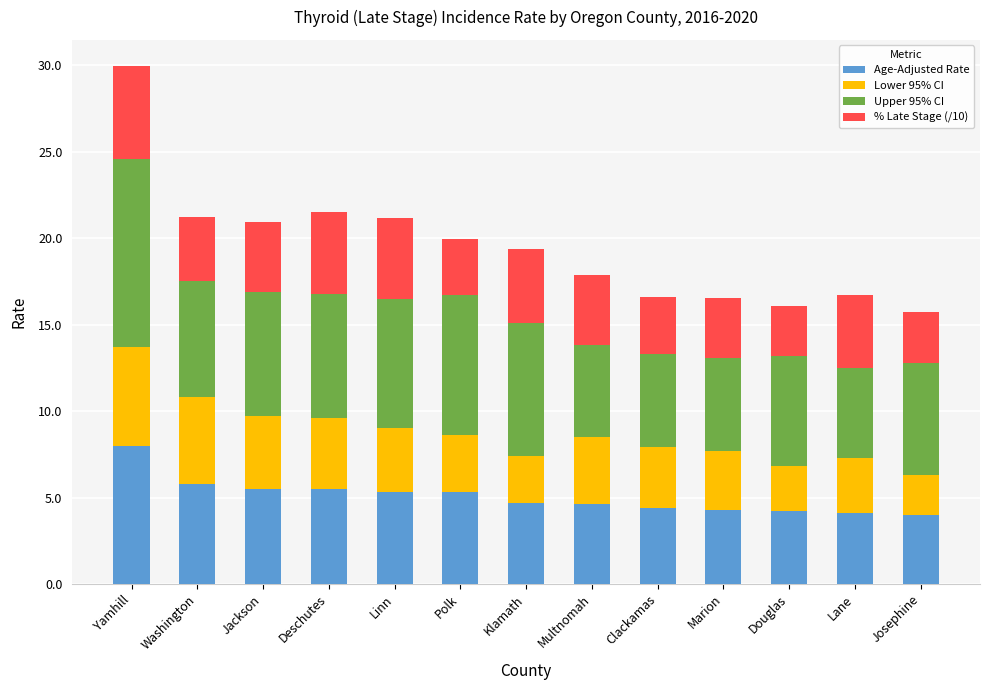

What is the difference between the second highest and minimum values in the Age-Adjusted Rate series?

1.8